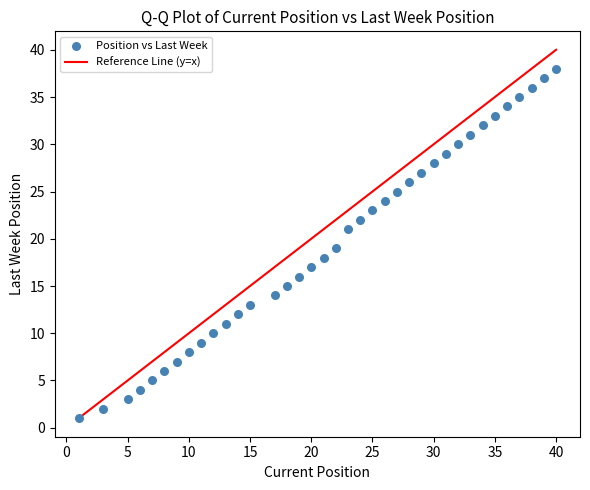

What is the range of X values (max minus min)?

39